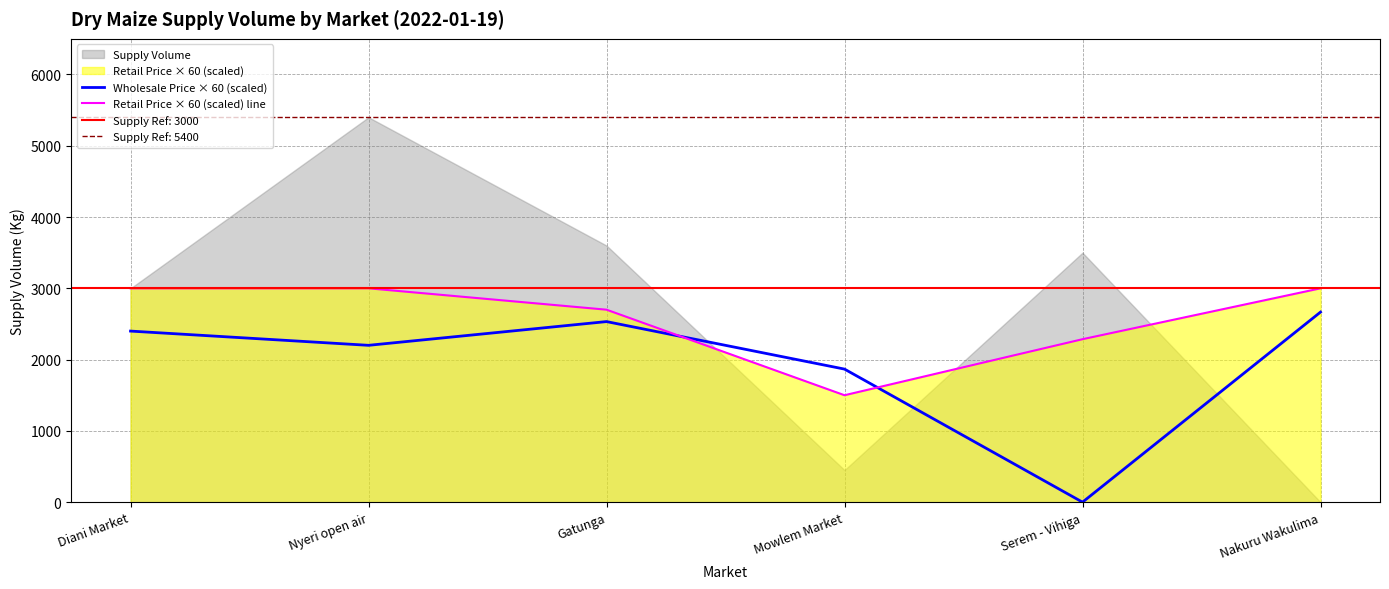

The Wholesale Price × 60 (scaled) series shows 559.4 at Diani Market. True or false?

False